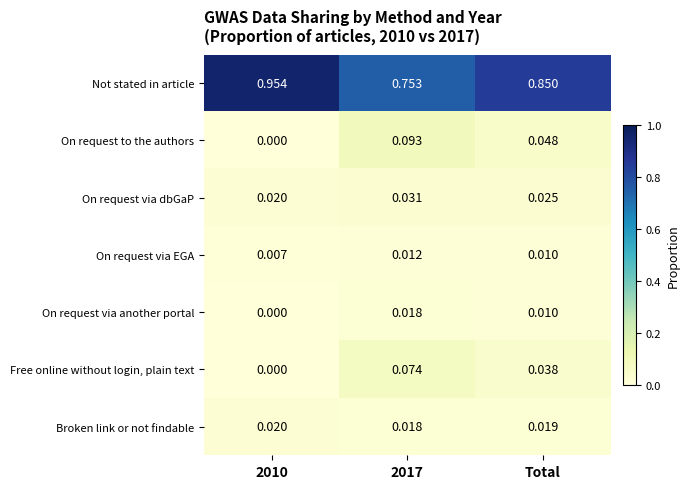

Which series has the largest total across all categories?

Not stated in article